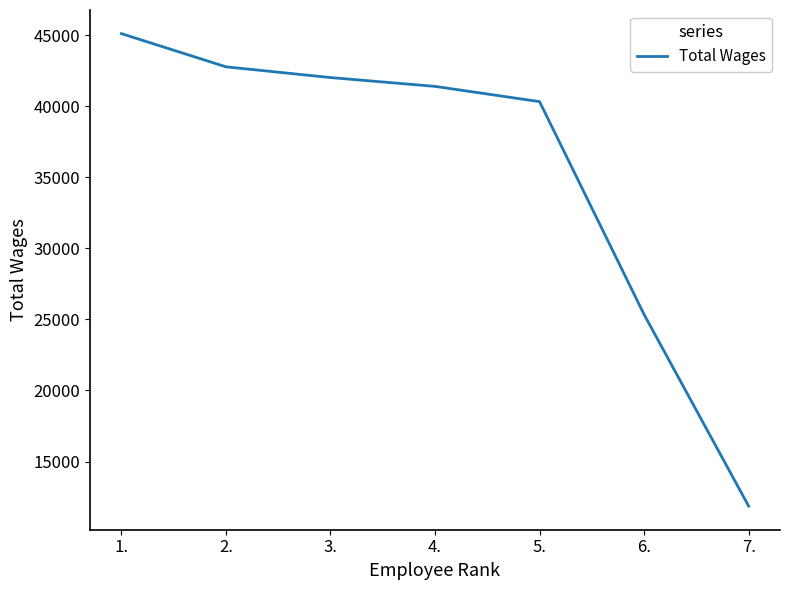

Approximately how many times larger is the value at 5. compared to 2.?

0.9